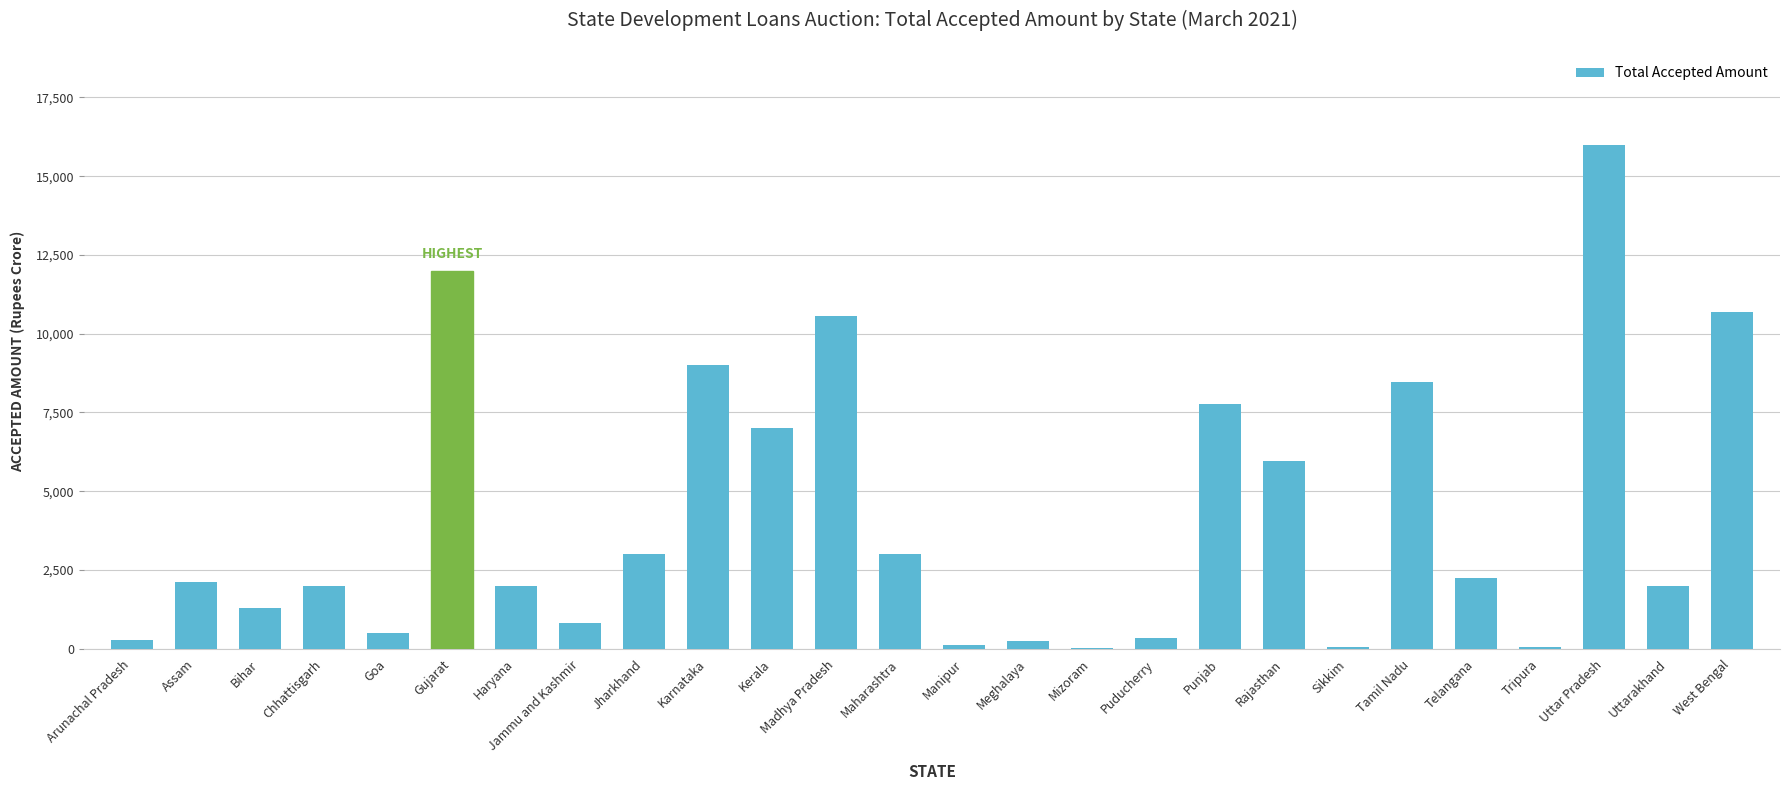

What is the difference between the values at Telangana and Punjab?

5522